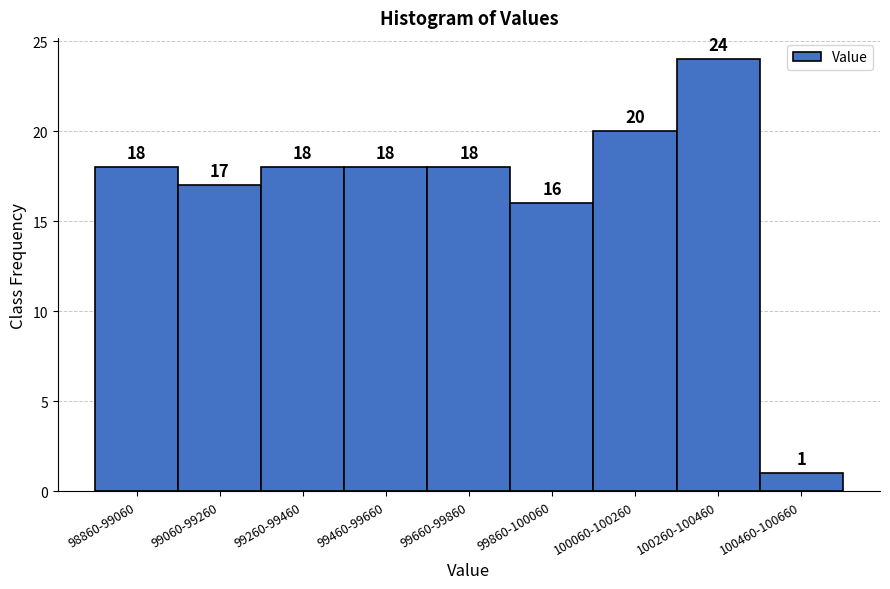

Reading left to right, list all the values displayed in this chart.

98860-99060=18	99060-99260=17	99260-99460=18	99460-99660=18	99660-99860=18	99860-100060=16	100060-100260=20	100260-100460=24	100460-100660=1